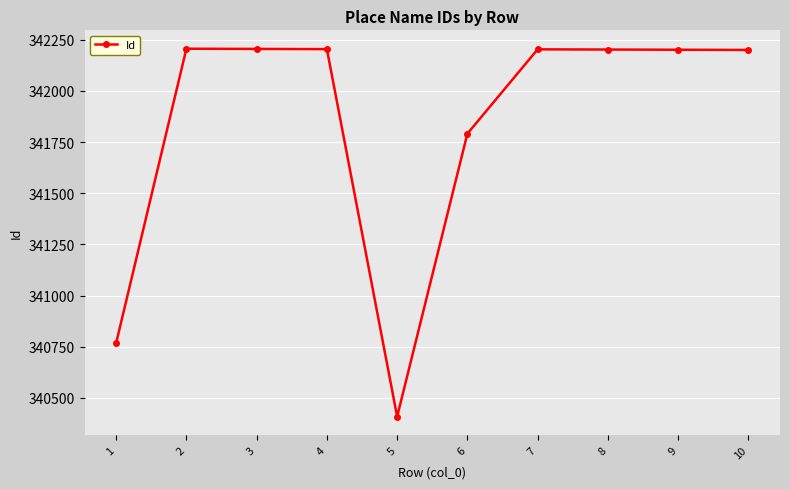

What is the change in value from 5 to 9?

+1792